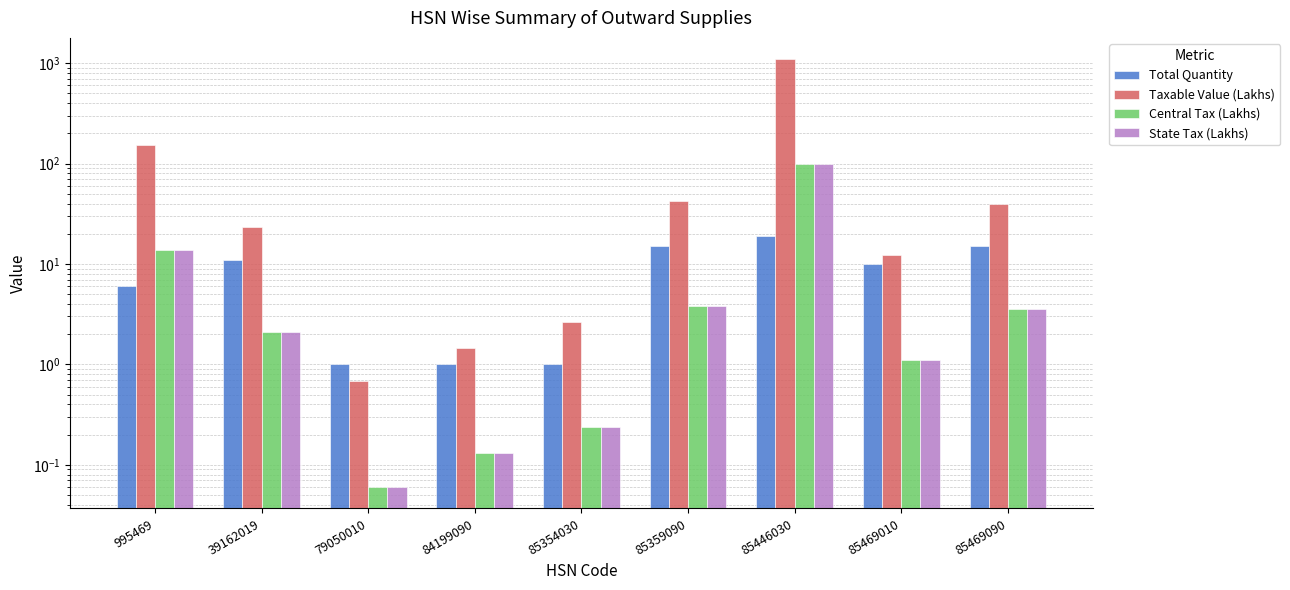

Is it true that State Tax (Lakhs) equals 1.1 at 85469010?

True